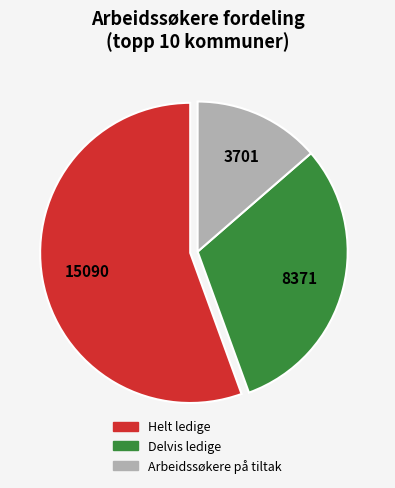

Is there a majority slice in this chart?

Yes